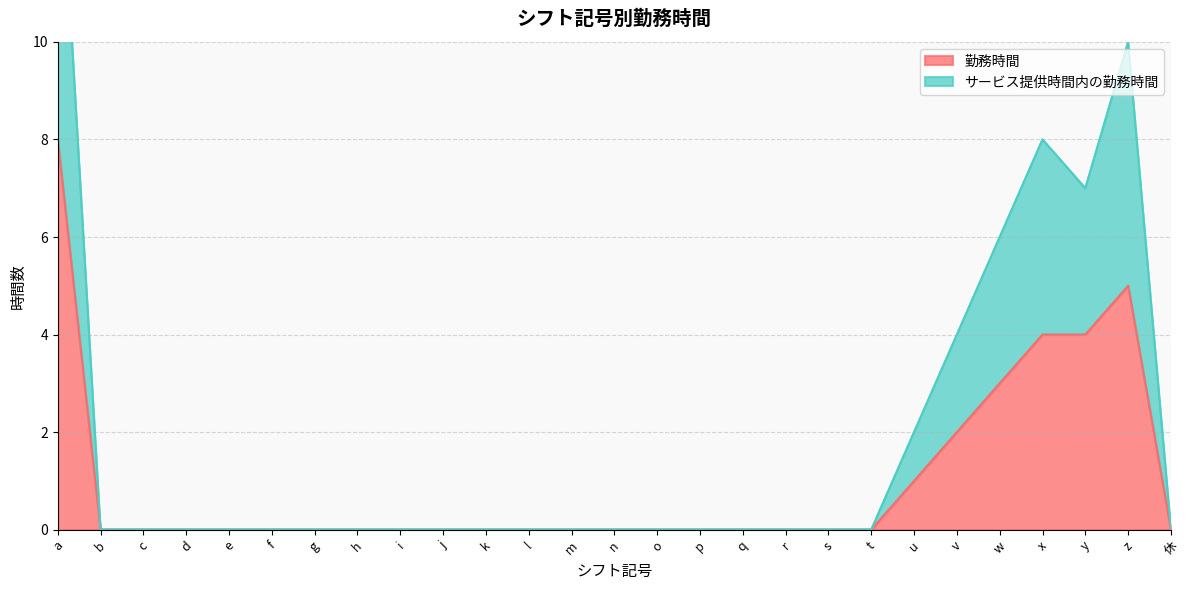

True or false: サービス提供時間内の勤務時間 has more than 1 points higher than both neighbors.

True